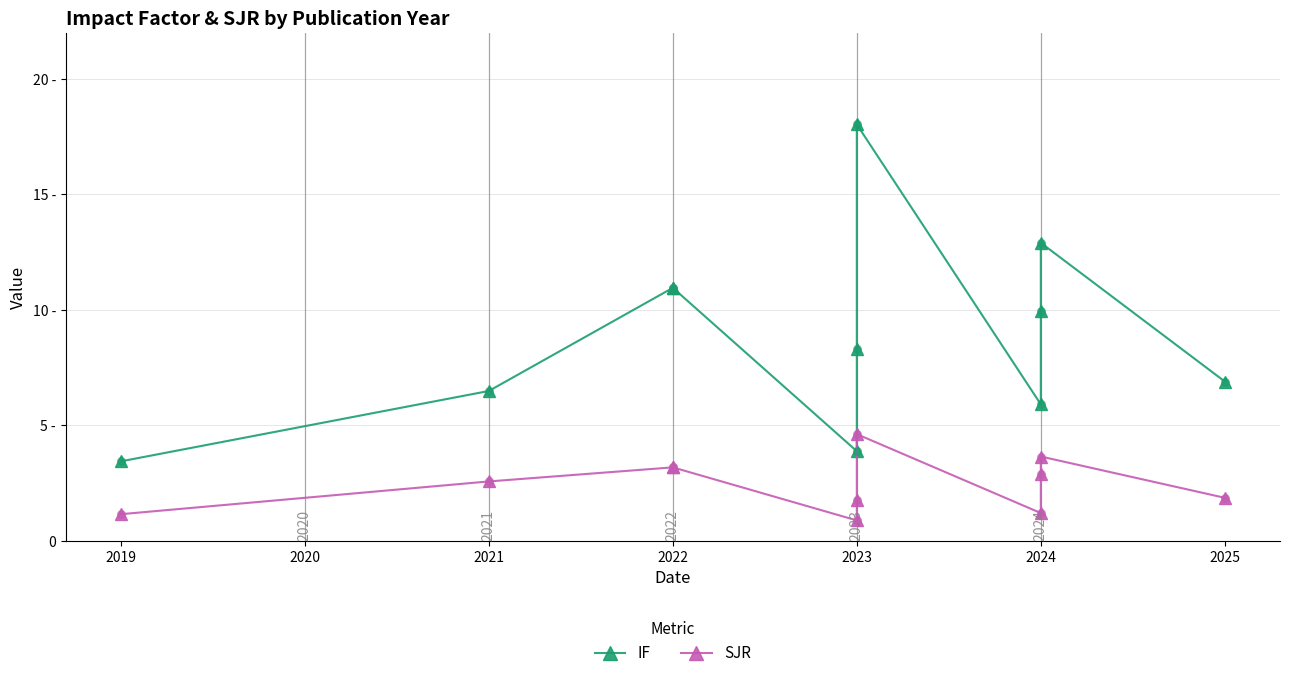

Is the value of IF at 2024 greater than the value of SJR at 2025?

Yes